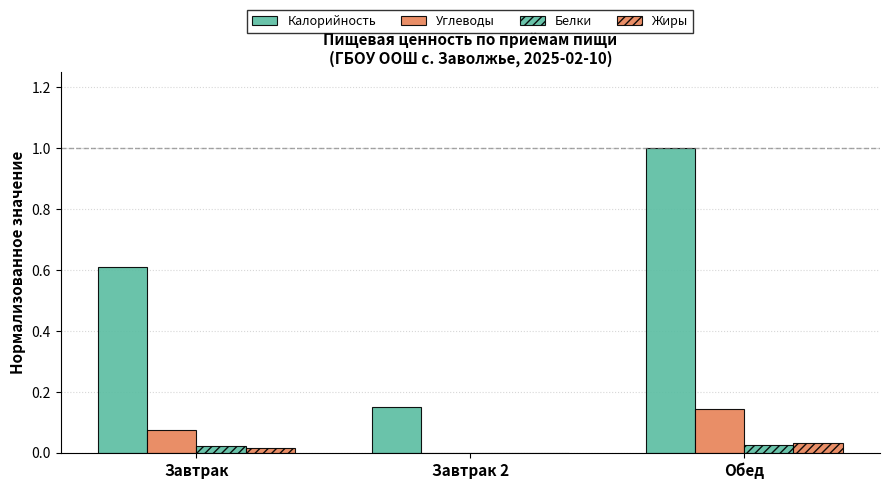

The Жиры series shows 0.1 at Обед. True or false?

False